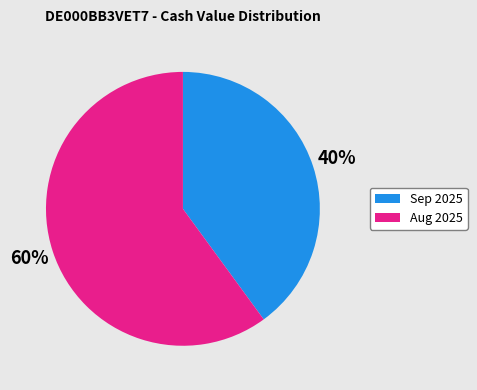

Is there any slice that represents more than half of the pie?

Yes